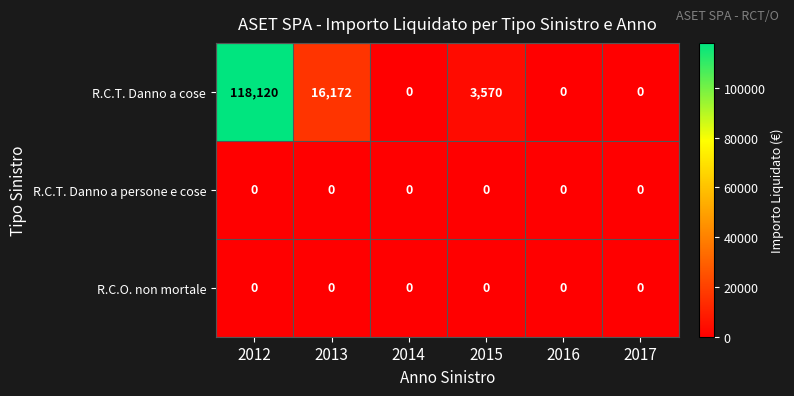

The R.C.T. Danno a cose series shows 0 at 2017. True or false?

True